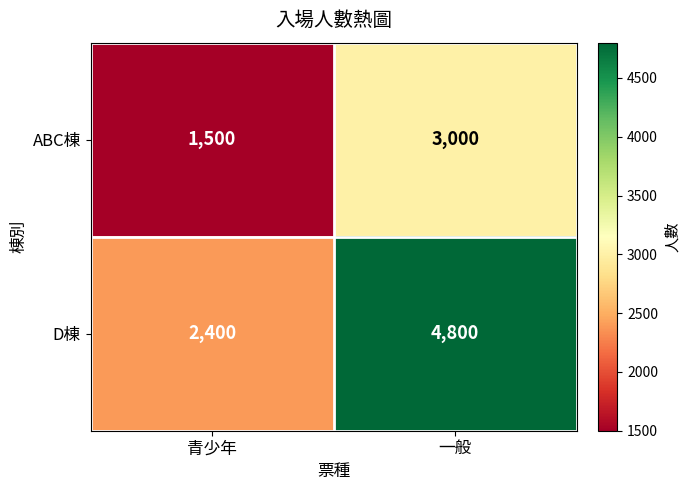

At 青少年, list the series in order from smallest to largest.

ABC棟, D棟